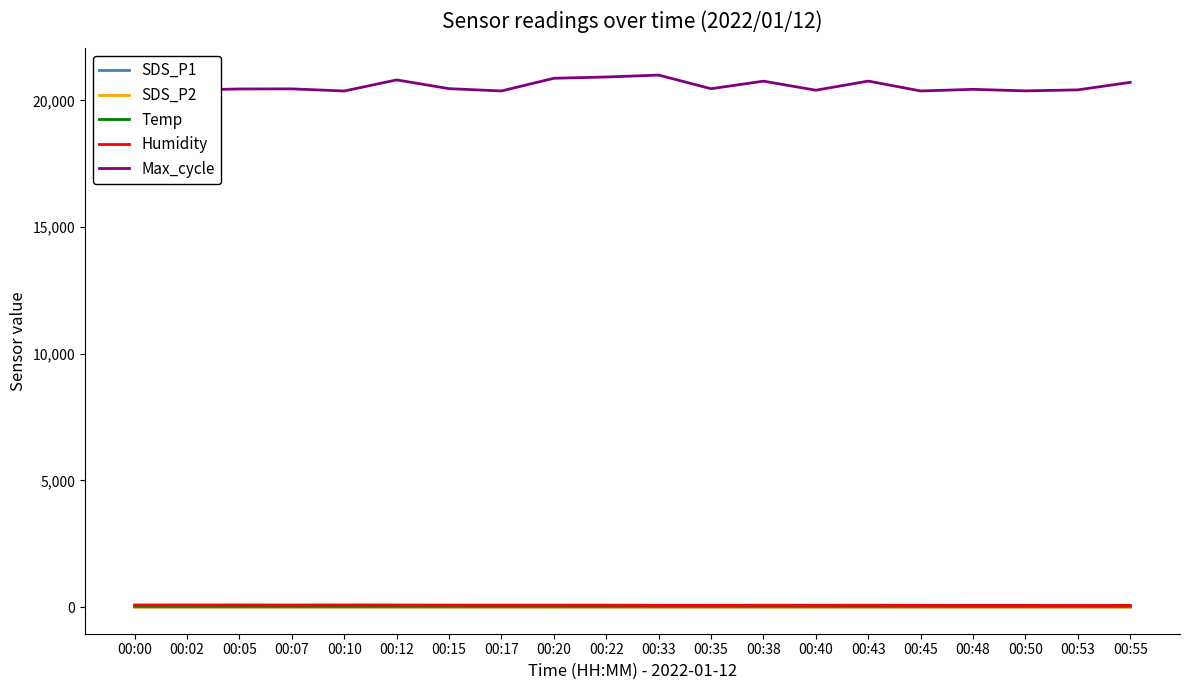

Which series has the widest spread of values?

Max_cycle